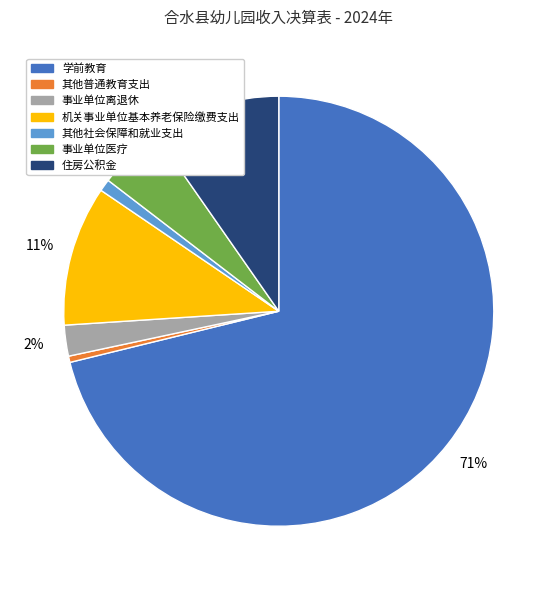

To the nearest percent, what is the difference between the 事业单位医疗 and 事业单位离退休 slice percentages?

3%